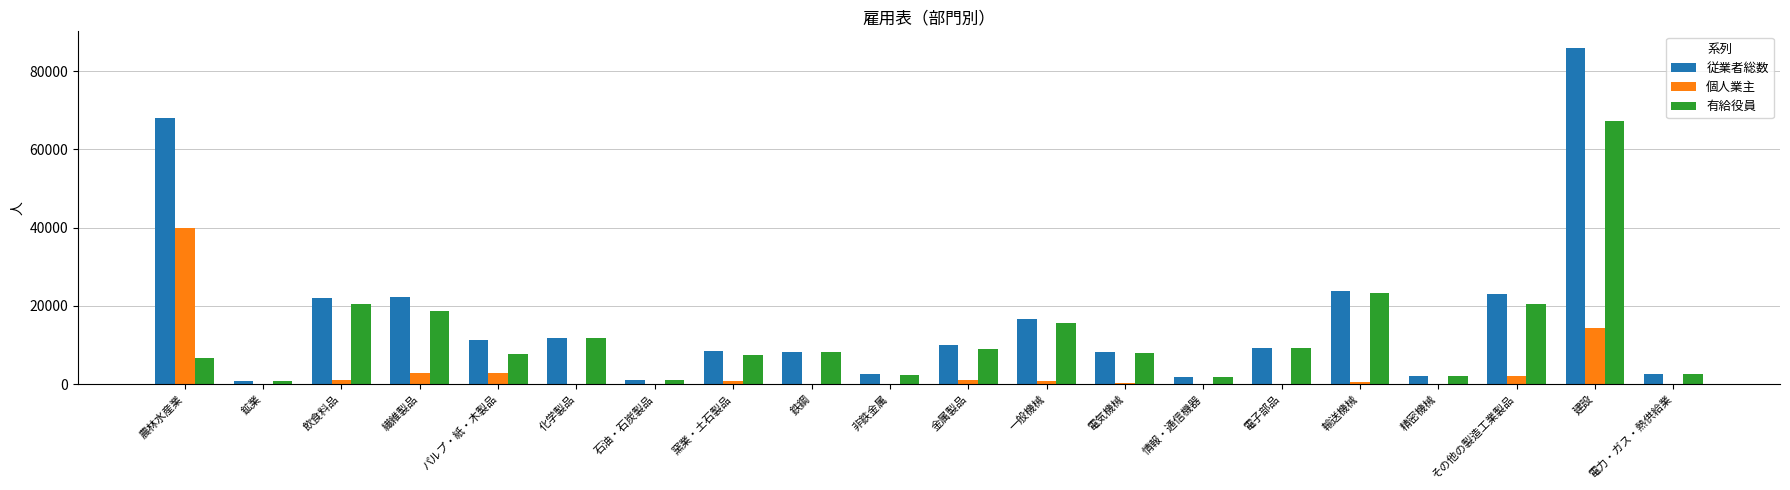

What is the total value across all series at 電力・ガス・熱供給業?

5286